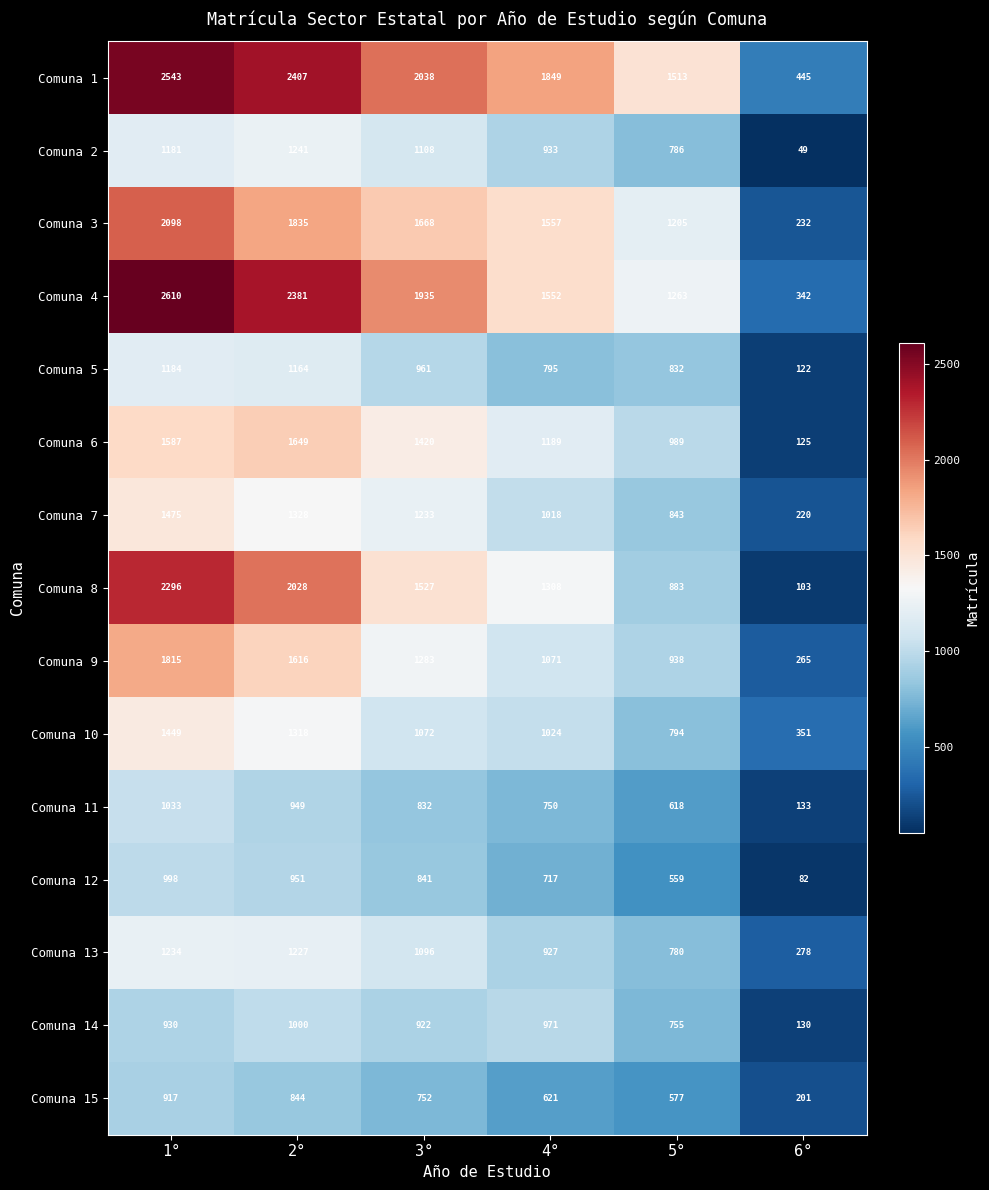

At which label does Comuna 4 first exceed 1935?

1°